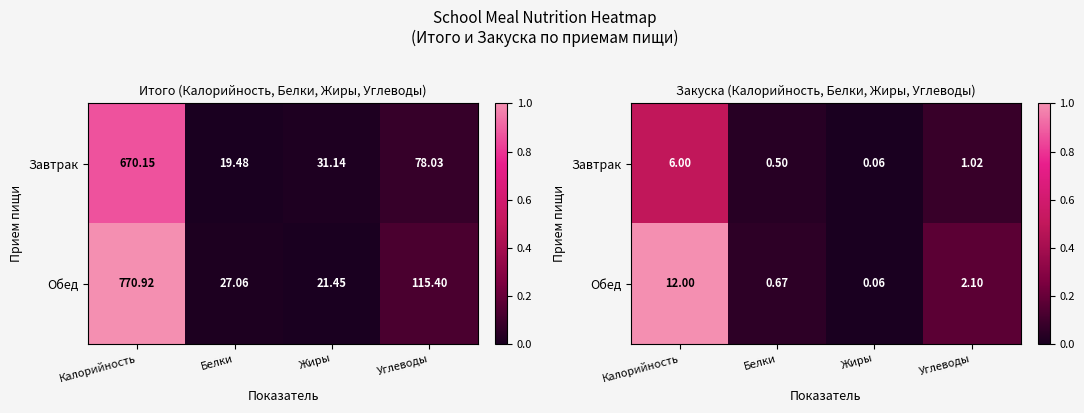

How many series are shown in this chart?

2